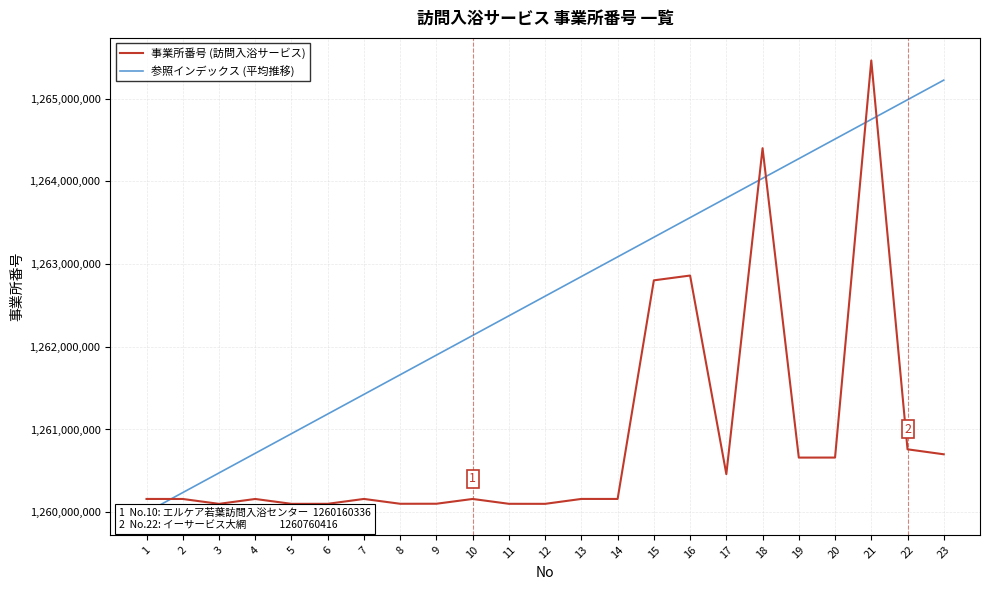

What is the value of the 参照インデックス (平均推移) point at the 5th from the left?

1260949616.2